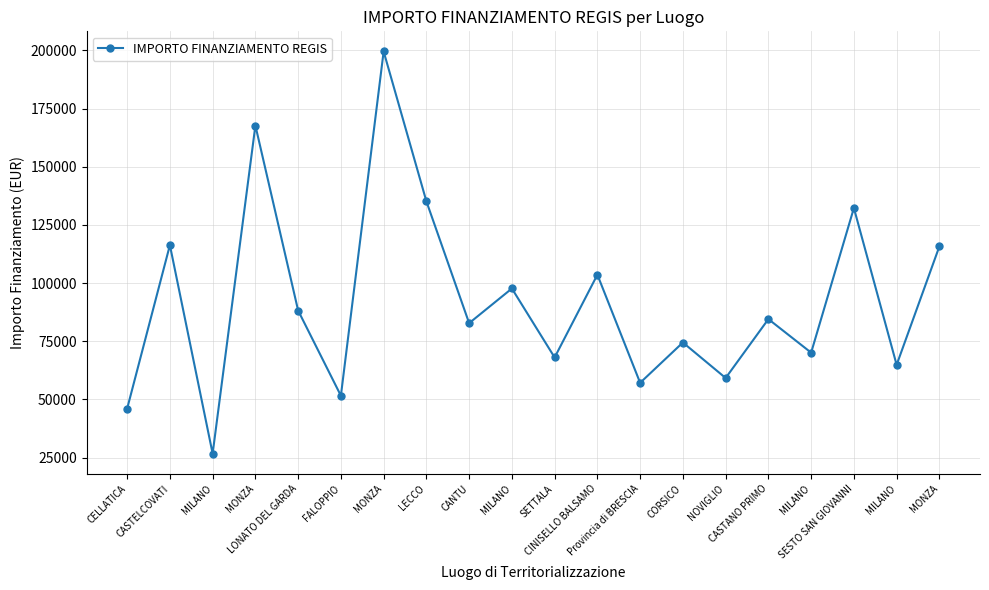

Where is the data nearest to the value 113148?

MONZA